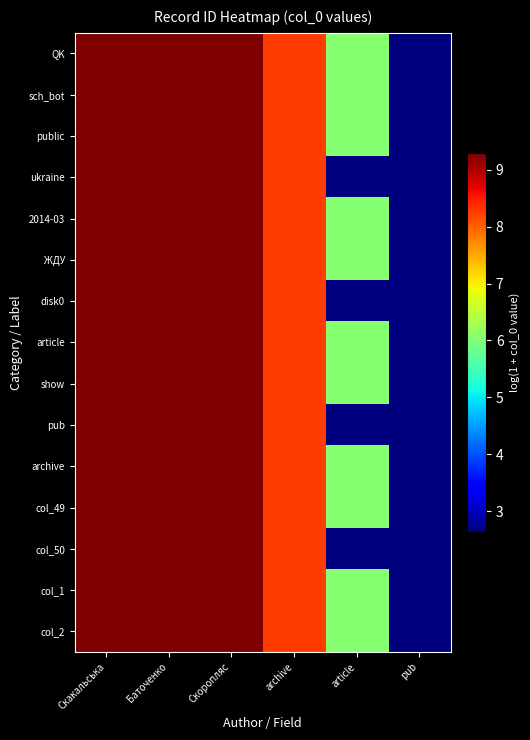

At Баточенко, list the series in order from largest to smallest.

QK, sch_bot, public, ukraine, 2014-03, ЖДУ, disk0, article, show, pub, archive, col_49, col_50, col_1, col_2